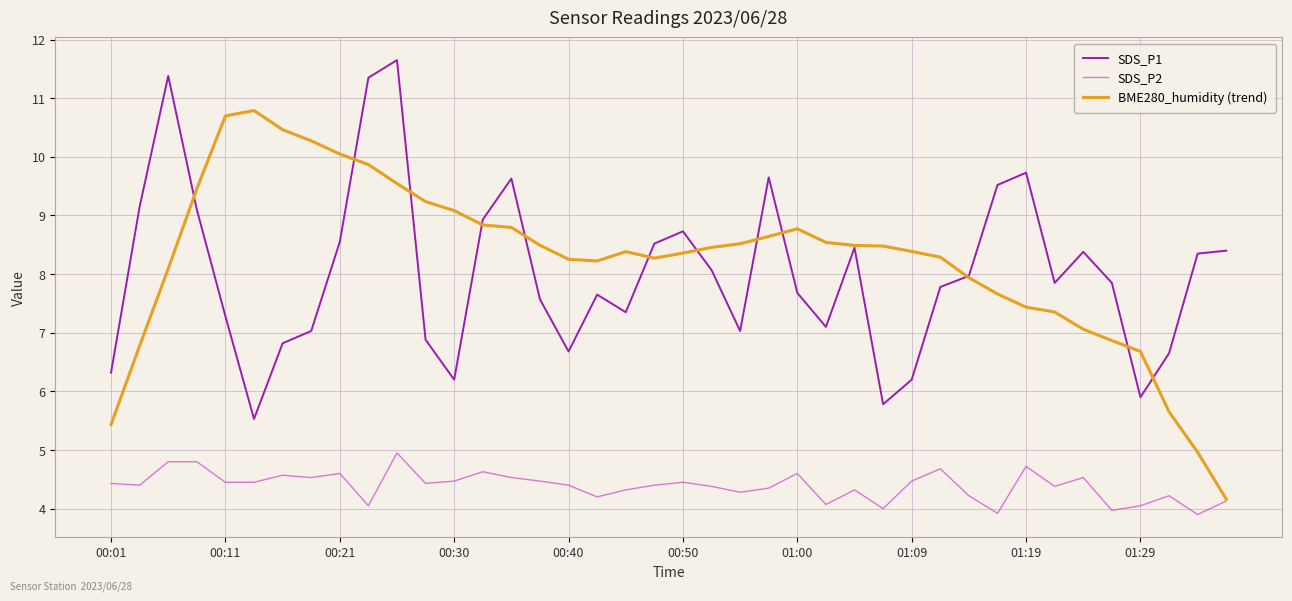

True or false: SDS_P2 and SDS_P1 intersect in this chart.

False